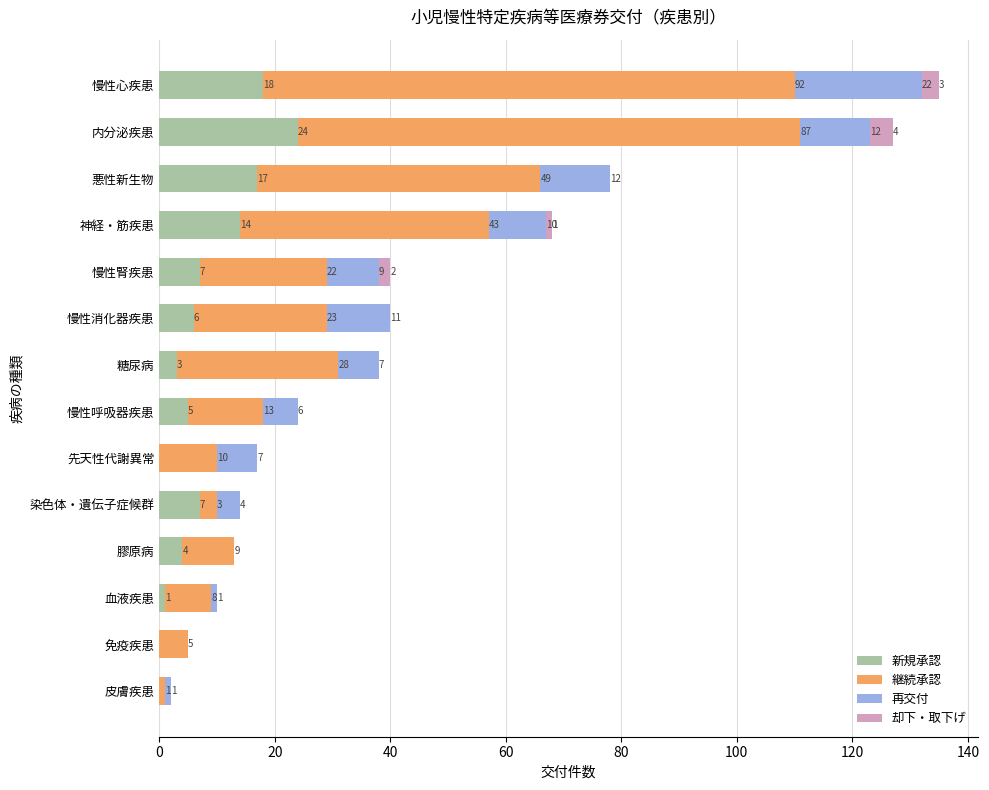

What is the total value across all series at 染色体・遺伝子症候群?

14